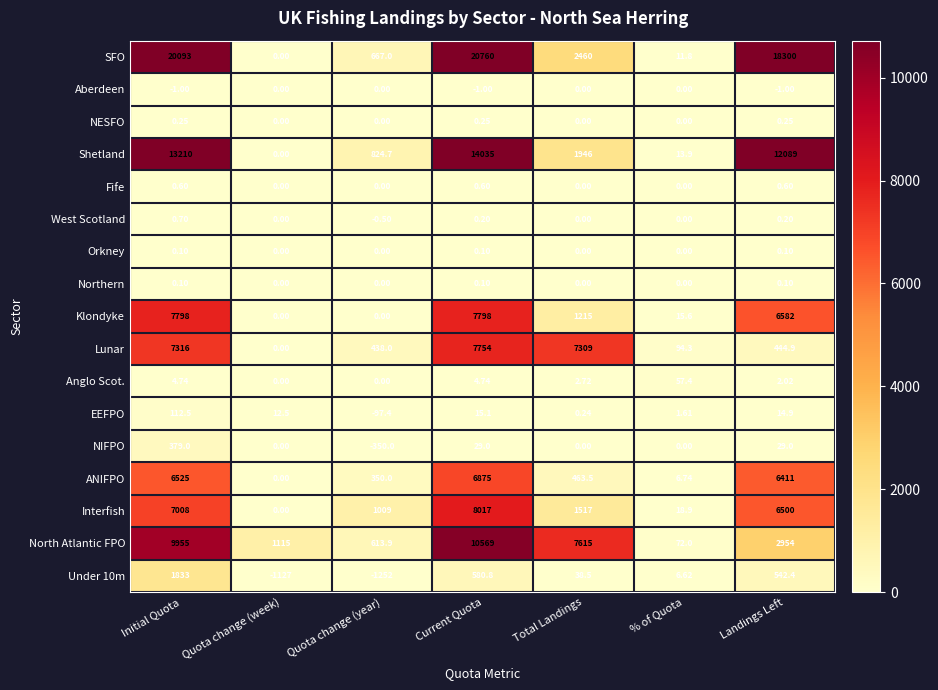

What is the greatest value displayed?

20760.0